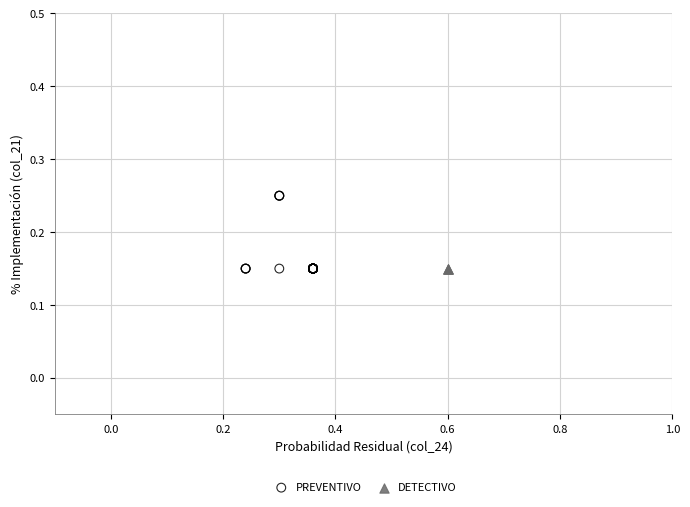

Which series reaches the maximum Y coordinate?

PREVENTIVO